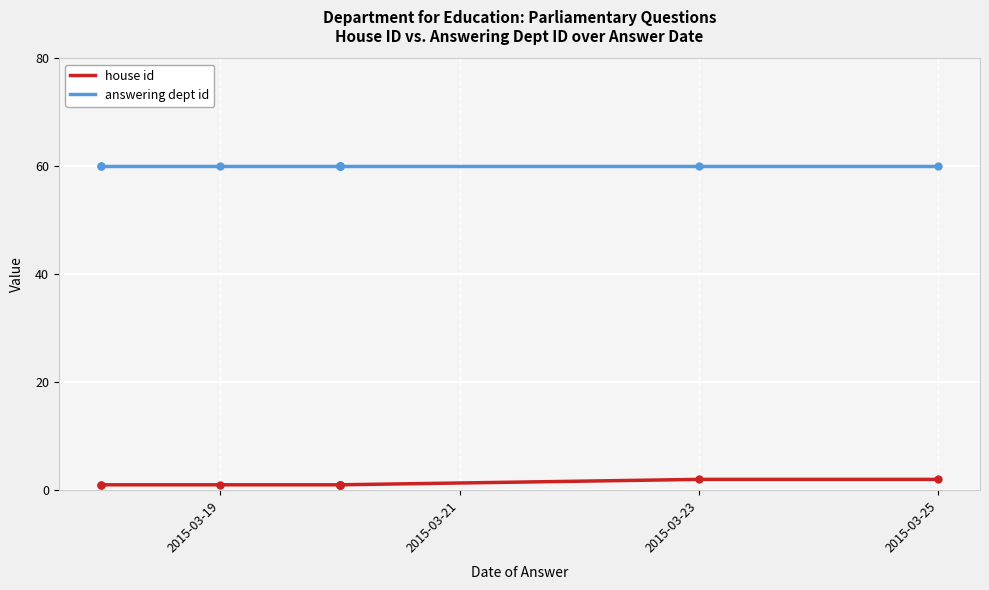

What is the average value of the answering dept id series?

60